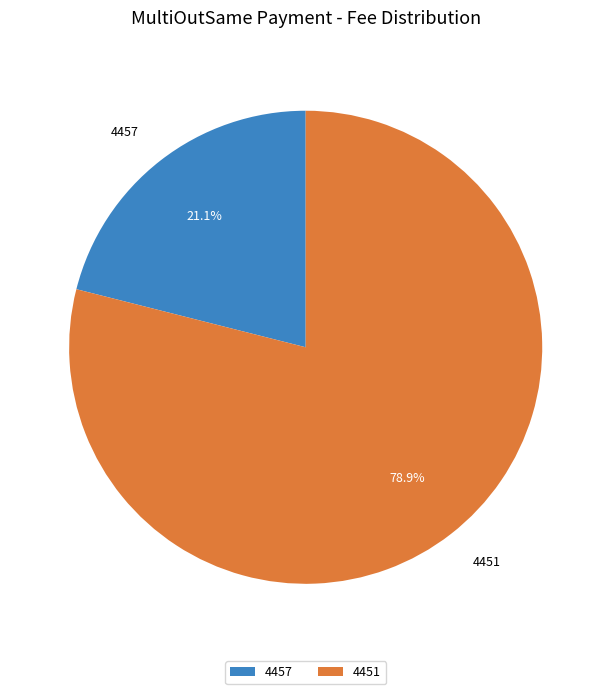

Combined, what portion of the pie is 4451 and 4457?

100.0%